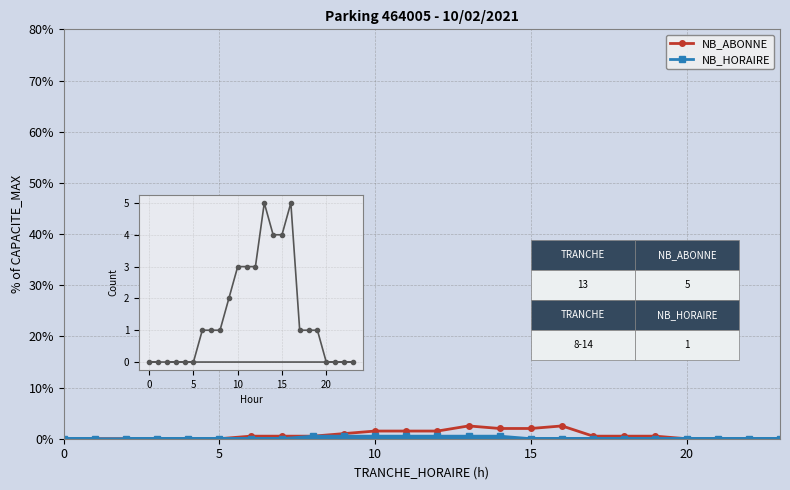

Which series has the widest spread of values?

NB_ABONNE (raw)